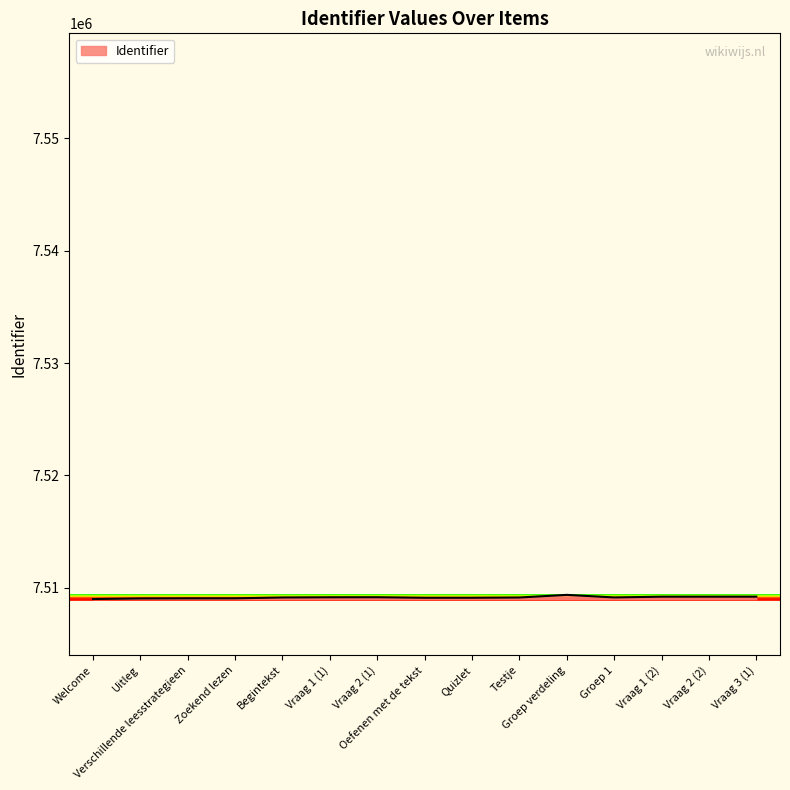

What is the greatest value displayed?

7509357